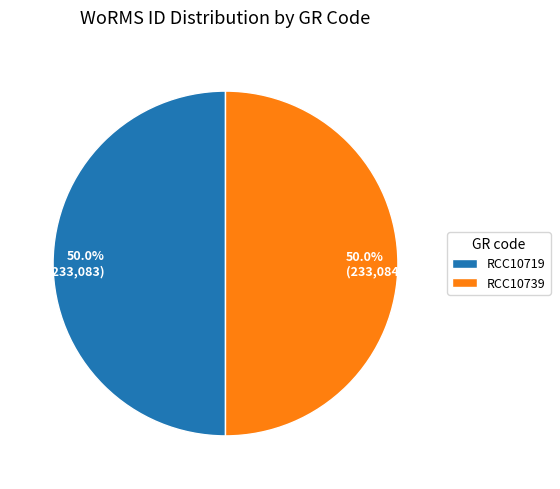

True or false: RCC10719 accounts for 50% of the total.

True